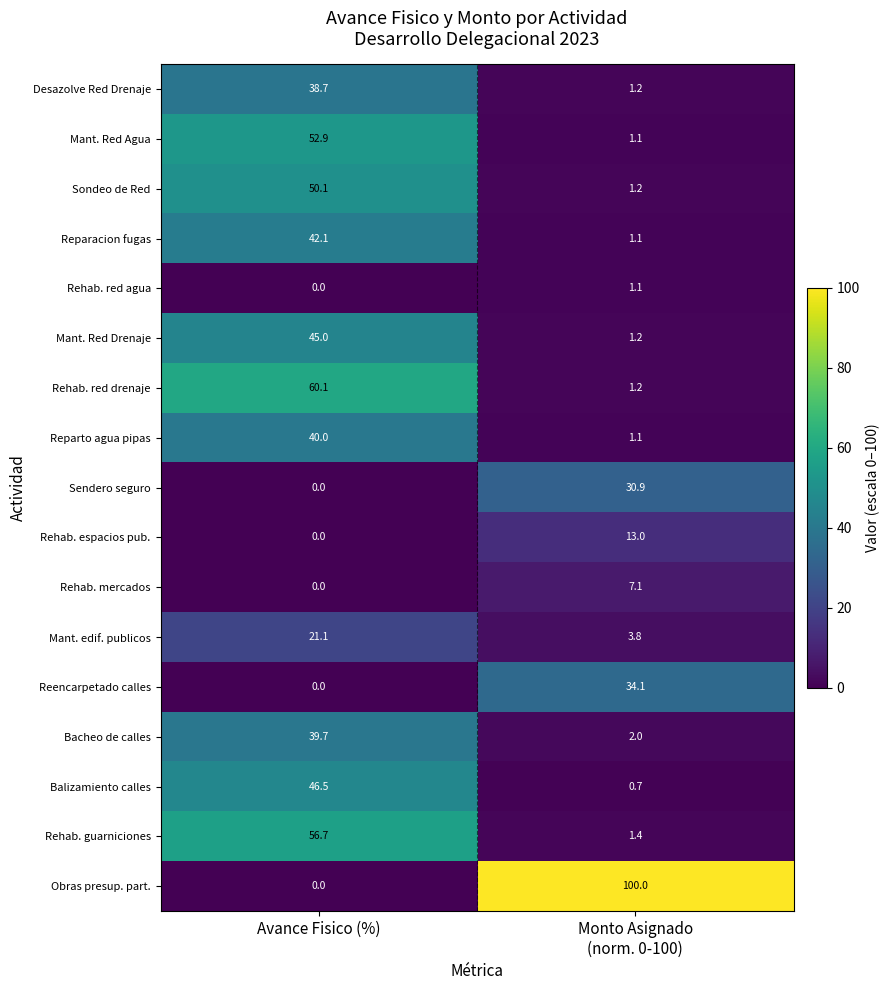

What is the maximum value shown in the chart?

100.0